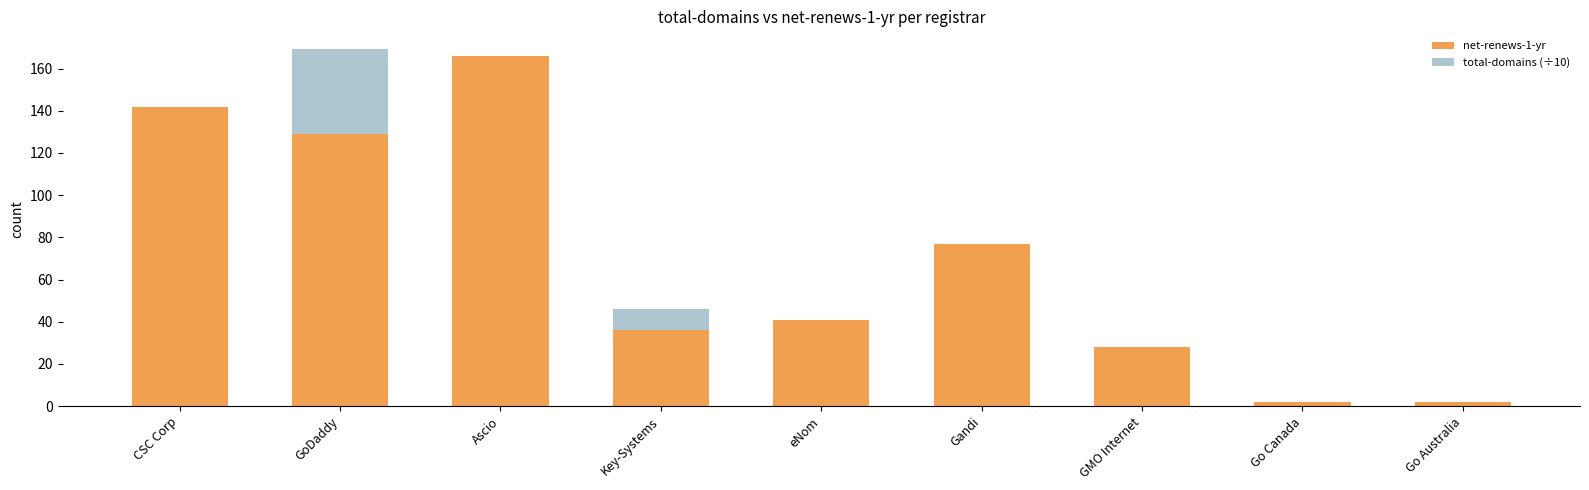

What is the sum of all net-renews-1-yr values?

623.0